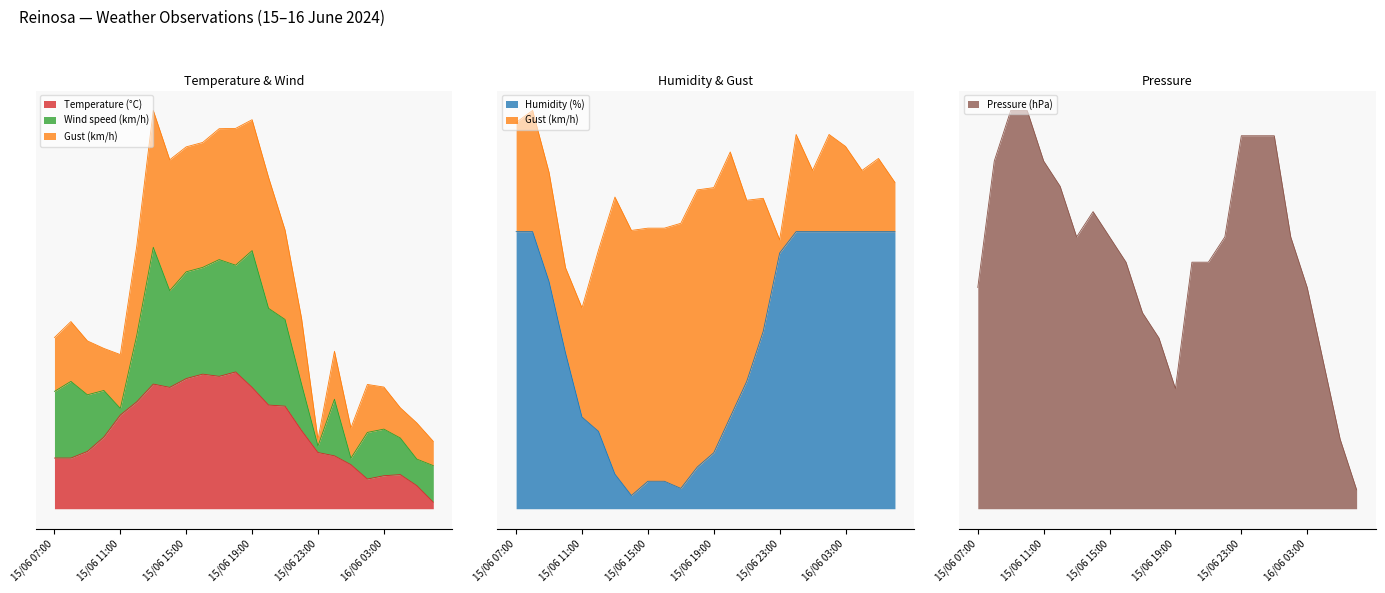

What is the average value of the Temperature (°C) series?

12.1